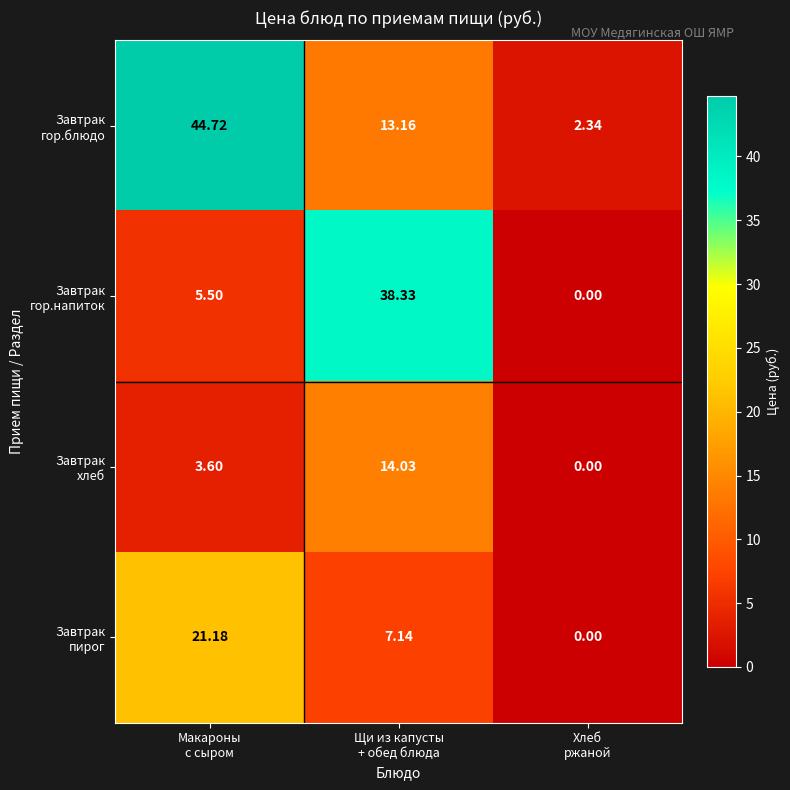

Count the number of data series in this chart.

4